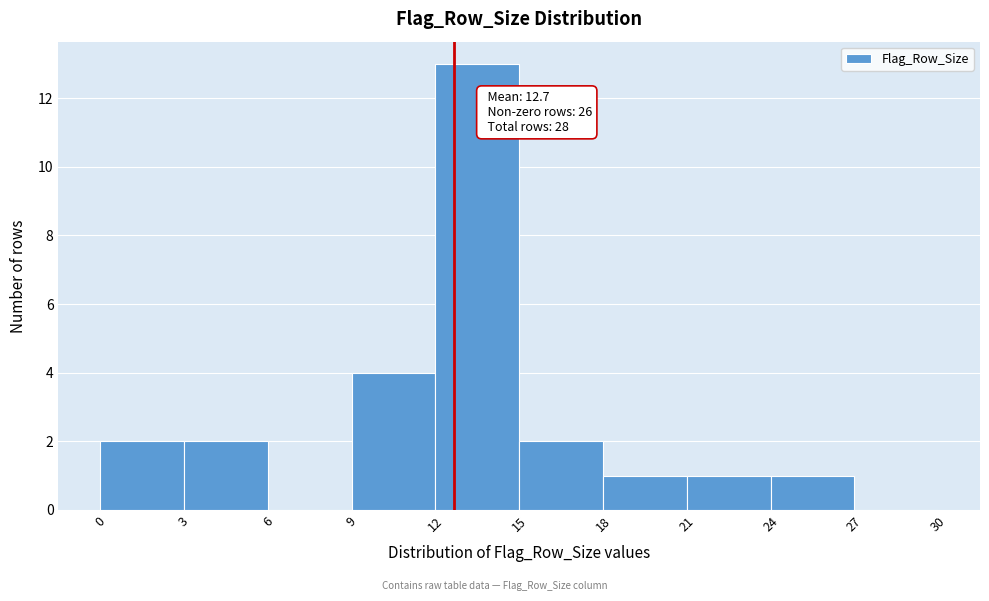

Over which range of the x-axis is the bar tallest?

12 to 15